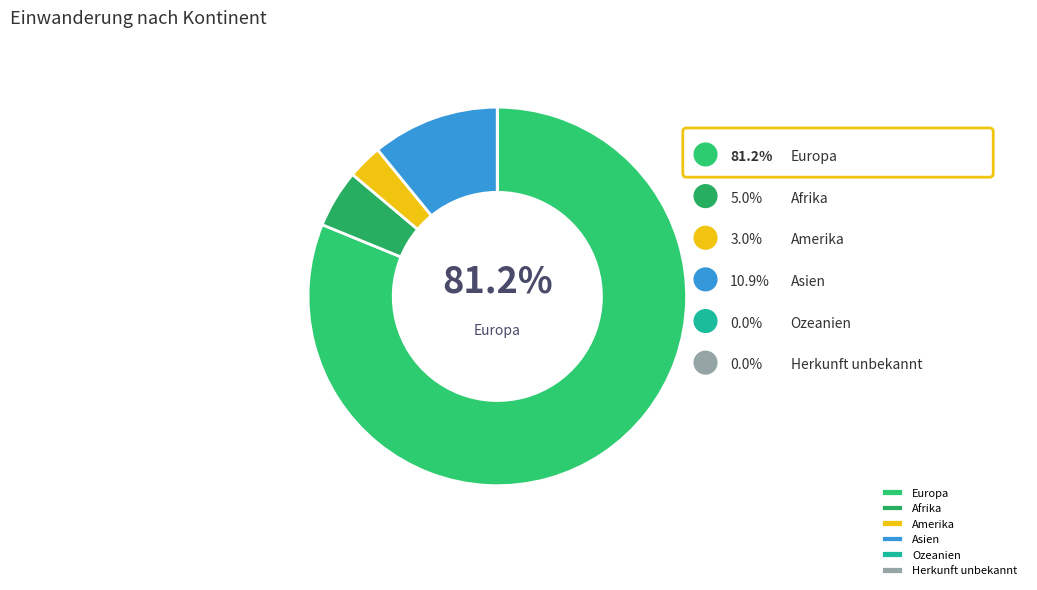

To the nearest percent, what is the difference between the Asien and Ozeanien slice percentages?

11%